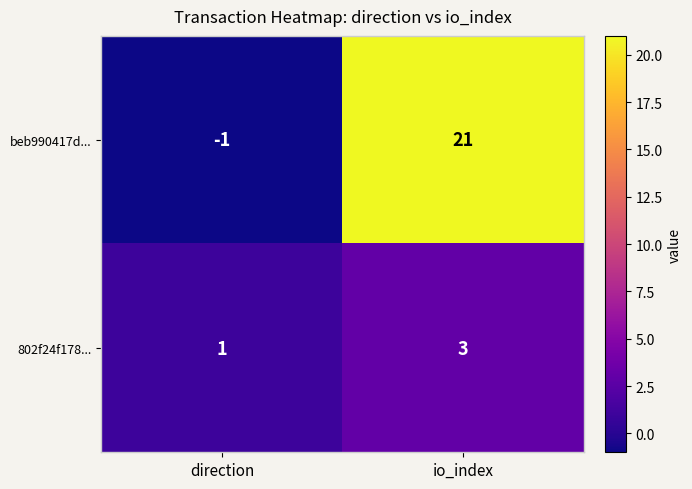

What is the sum of all 802f24f178... values?

4